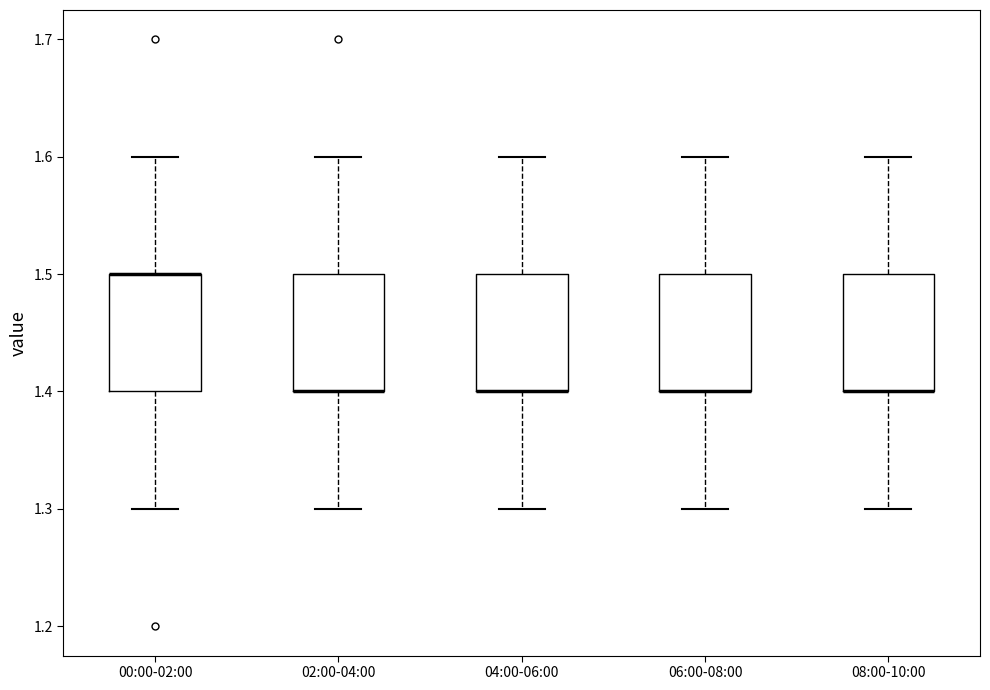

Where does the lower whisker of the box for 02:00-04:00 end on the y-axis? The values are not printed on the chart, so give them approximately, as read against the axis.

1.3